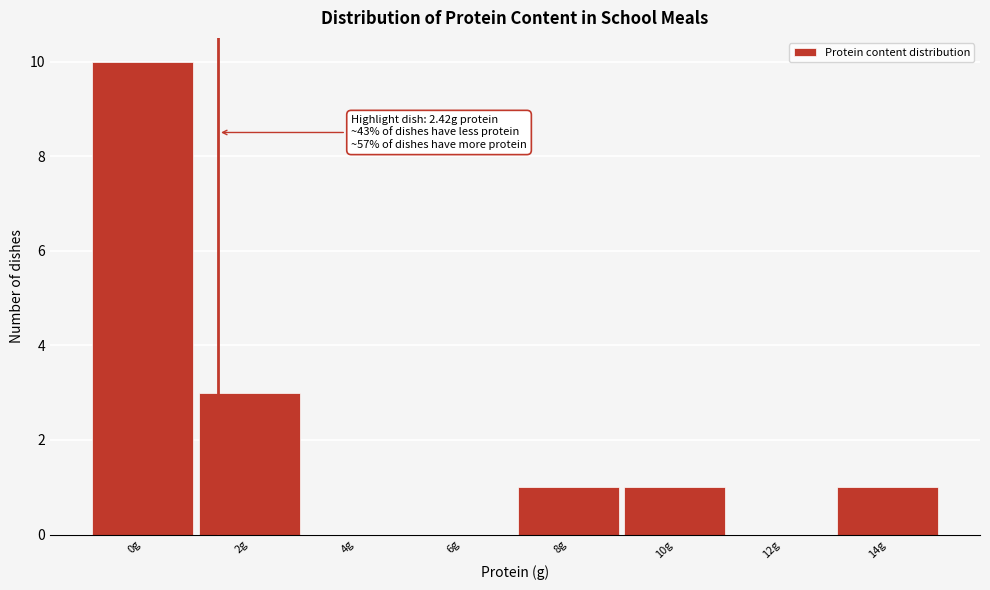

Reading right to left, list all the values displayed in this chart.

14g=1	12g=0	10g=1	8g=1	6g=0	4g=0	2g=3	0g=10